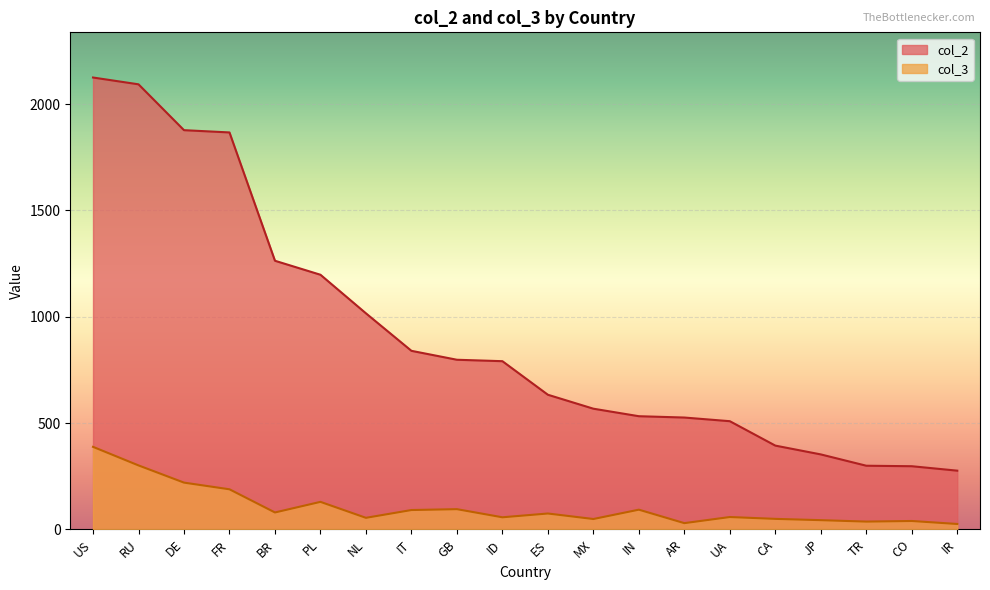

Rank the series at ES from lowest to highest value.

col_3, col_2